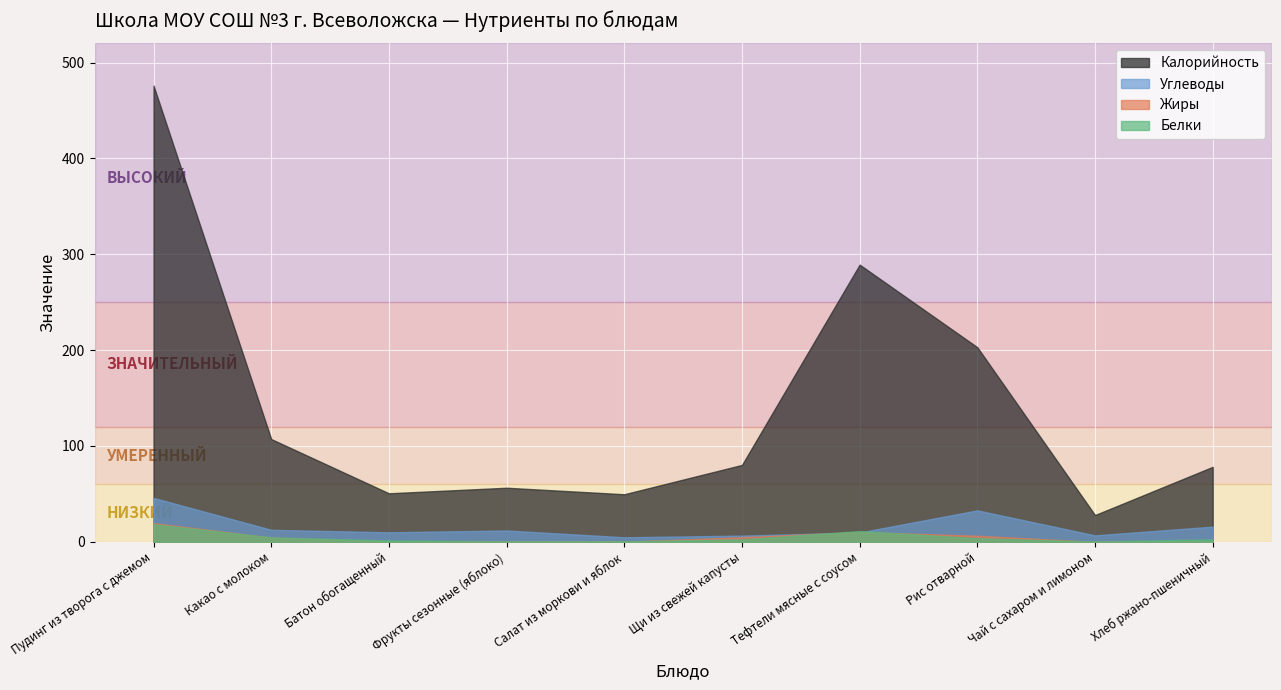

The value of Белки at Фрукты сезонные (яблоко) is 0.2. True or false?

False